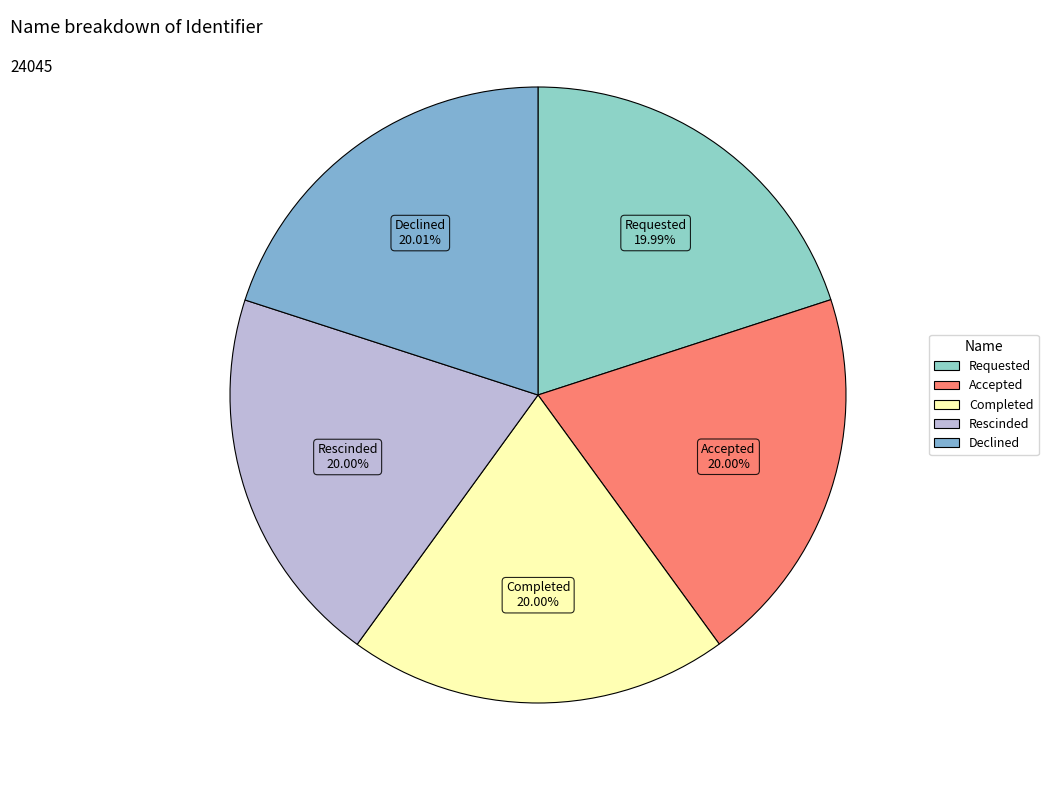

What percentage is NOT represented by Rescinded?

80.0%